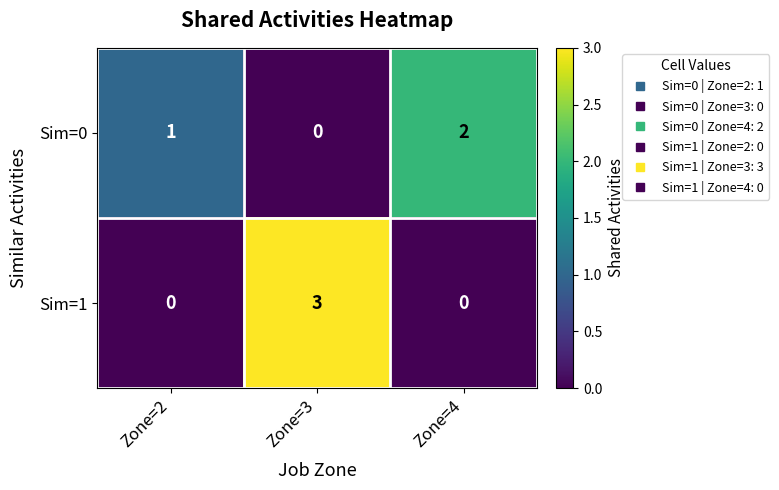

At which category is the sum across all series the highest?

Zone=3